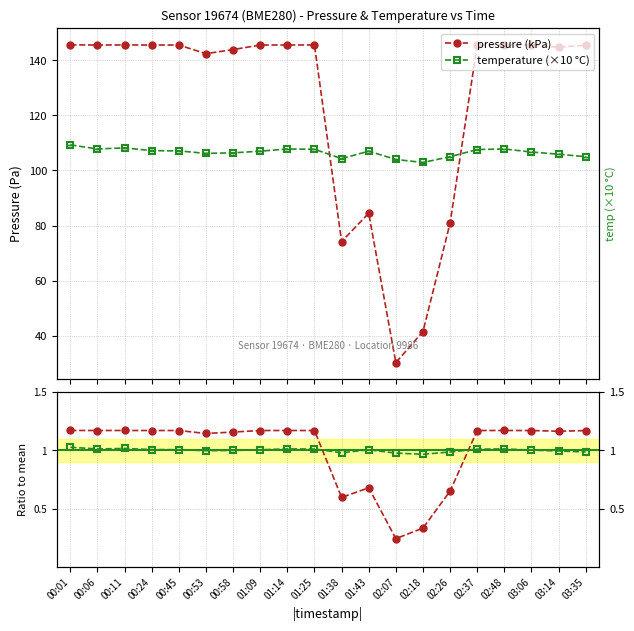

What is the label of the 2nd point from the left?

00:06